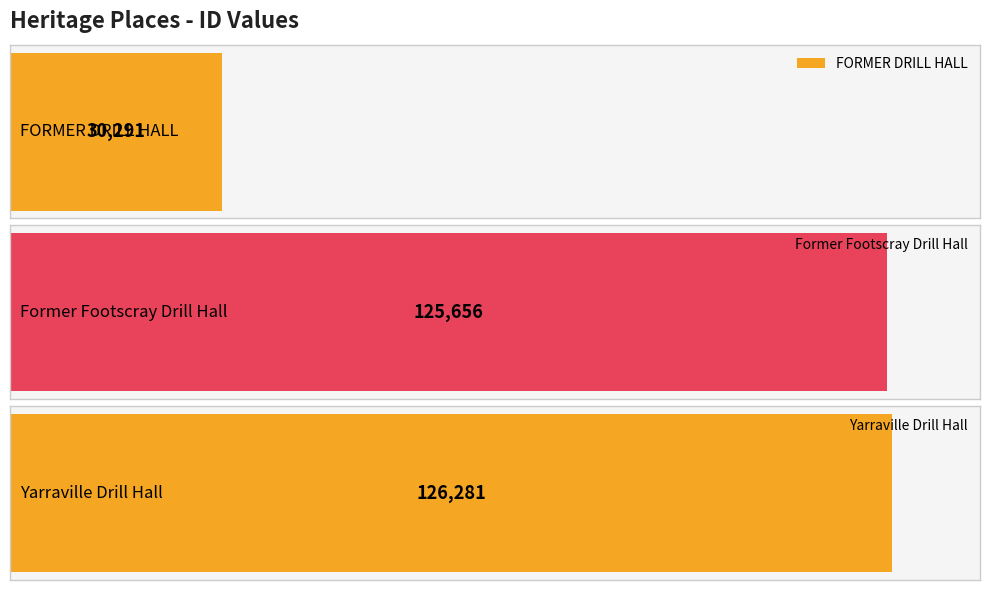

What is the value of the 3rd bar from the left?

126281